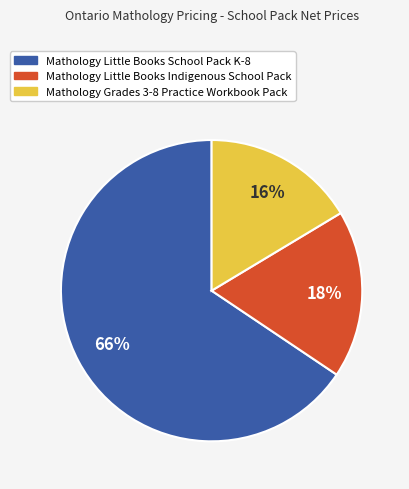

Do Mathology Grades 3-8 Practice Workbook Pack and Mathology Little Books School Pack K-8 together represent more than half of the pie?

Yes